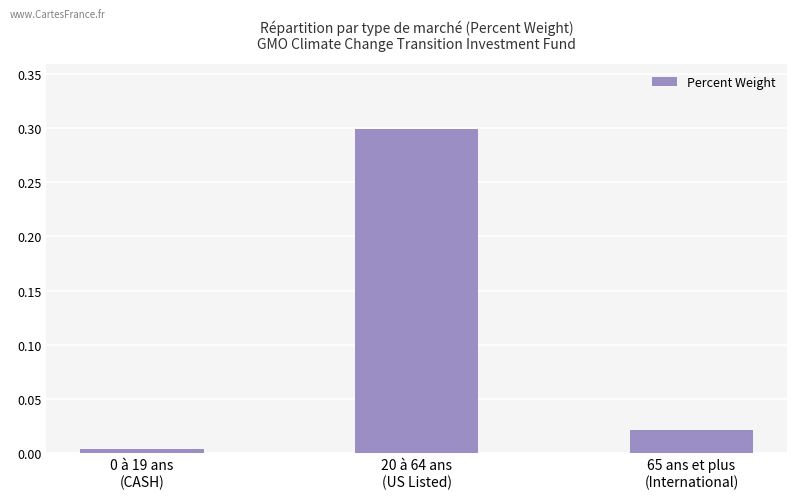

What is the maximum value shown in the chart?

0.3